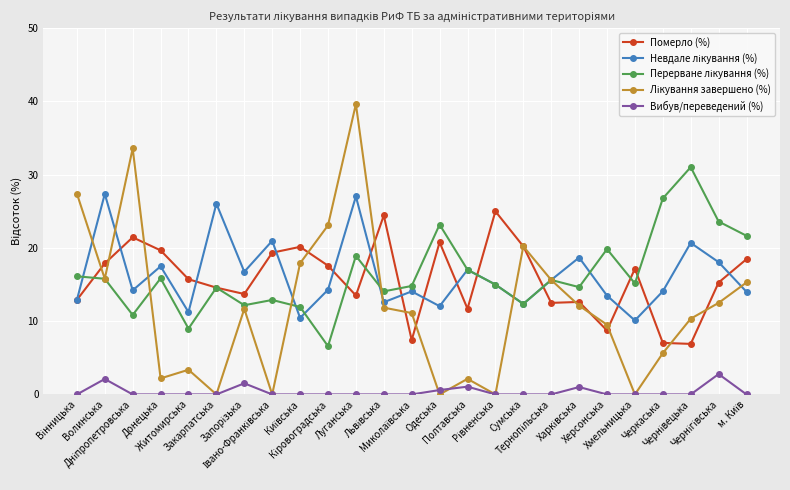

At how many categories does at least one series exceed 29?

3